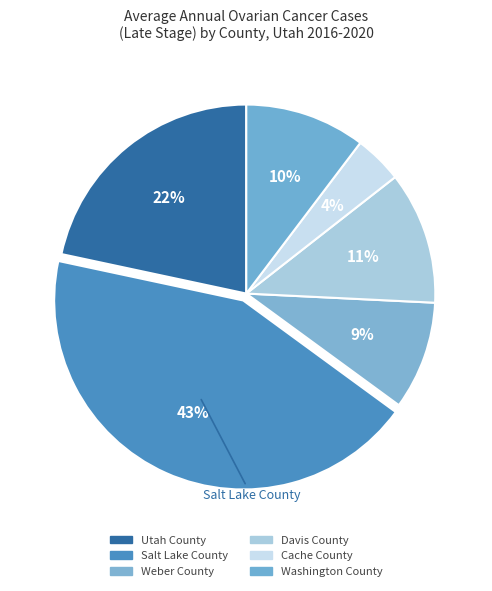

Count the number of slices in the pie.

6